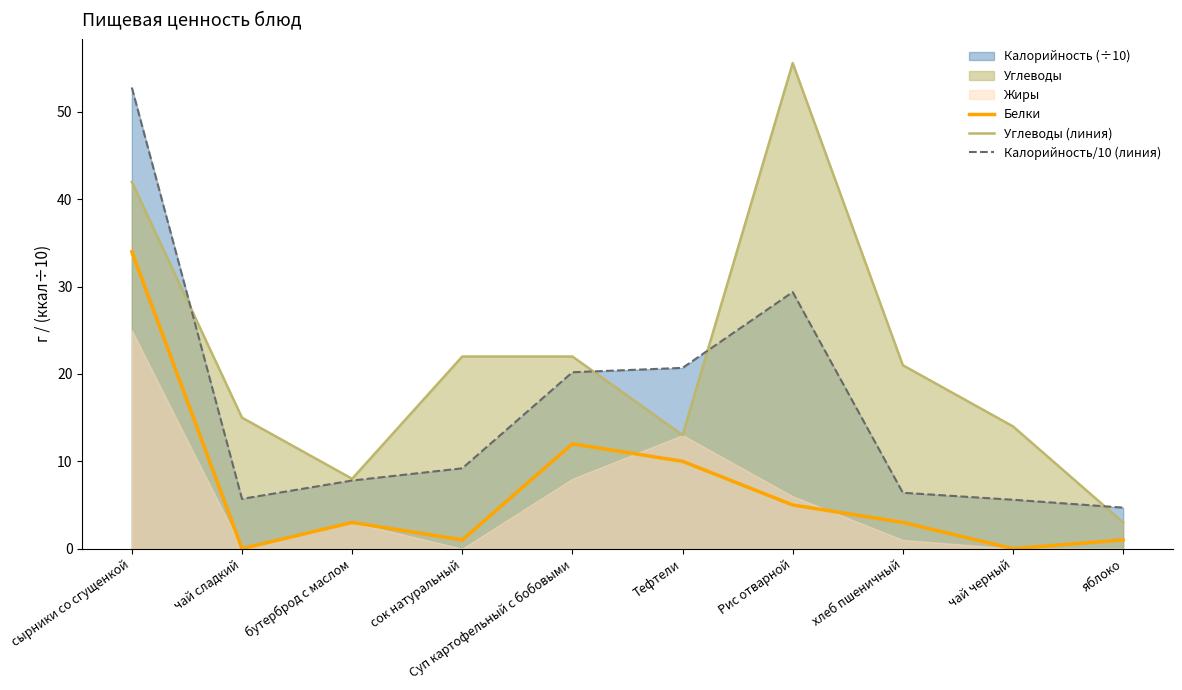

True or false: Калорийность/10 (линия) has a value of 5.6 at чай черный.

True